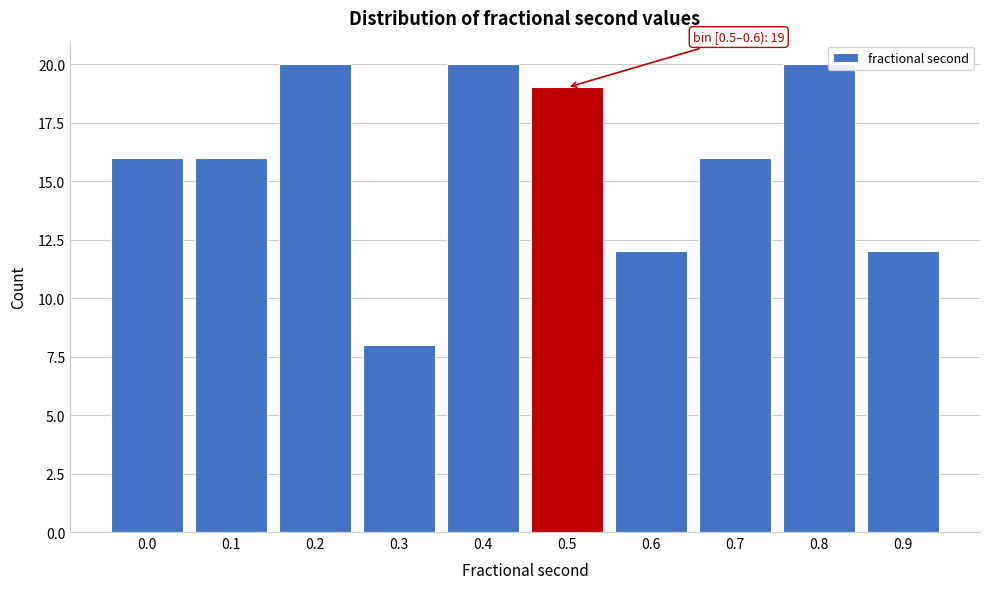

Reading right to left, transcribe all the data shown in this chart.

12	20	16	12	19	20	8	20	16	16